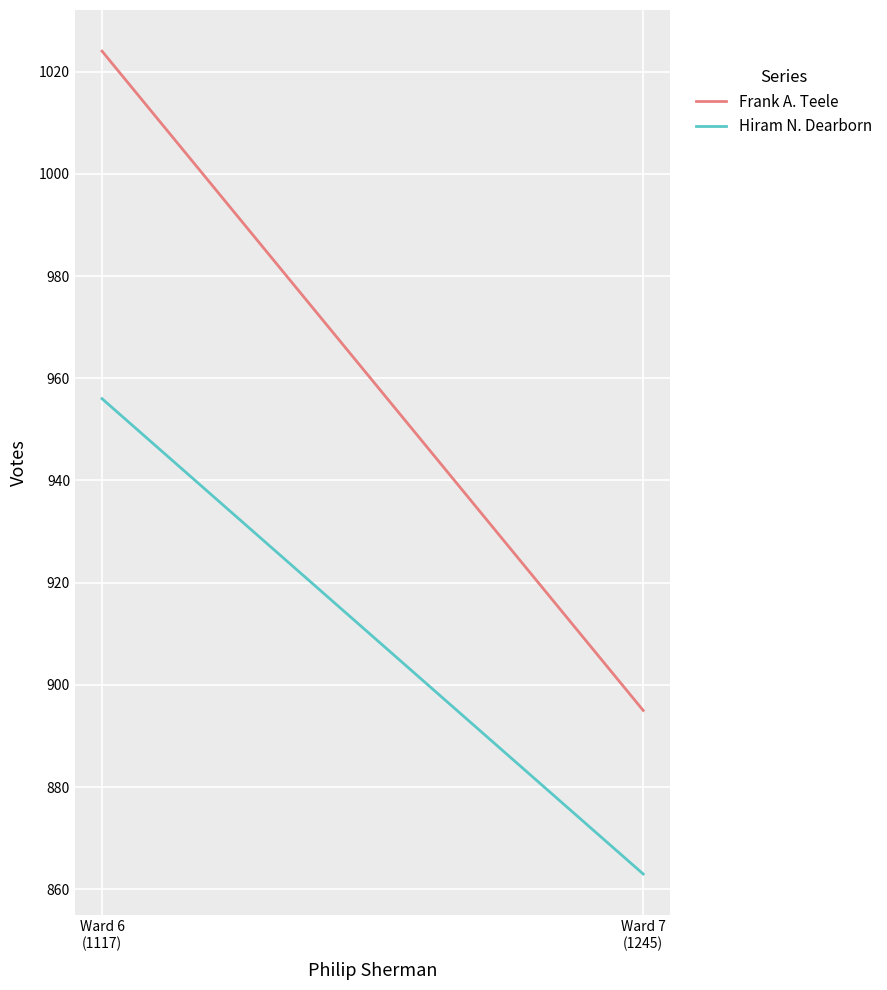

The value of Hiram N. Dearborn at Ward 7
(1245) is 393. True or false?

False